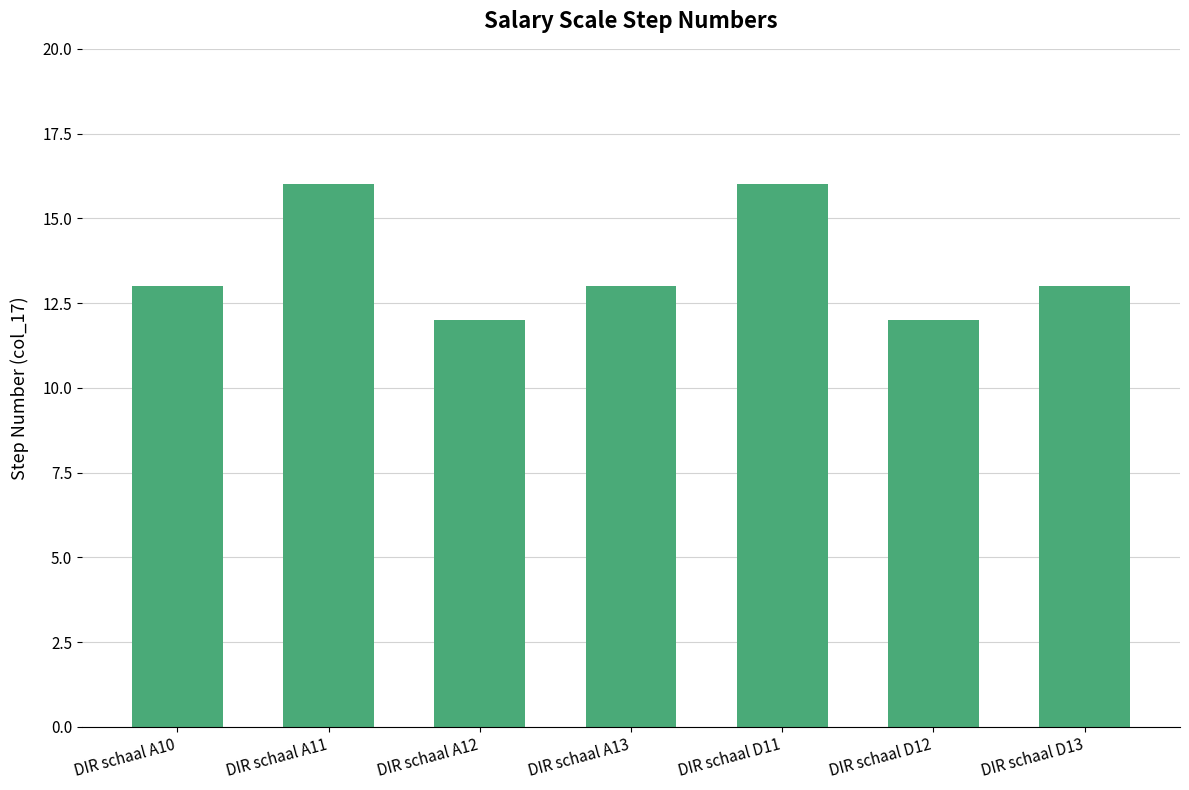

How many categories are shown in the chart?

7